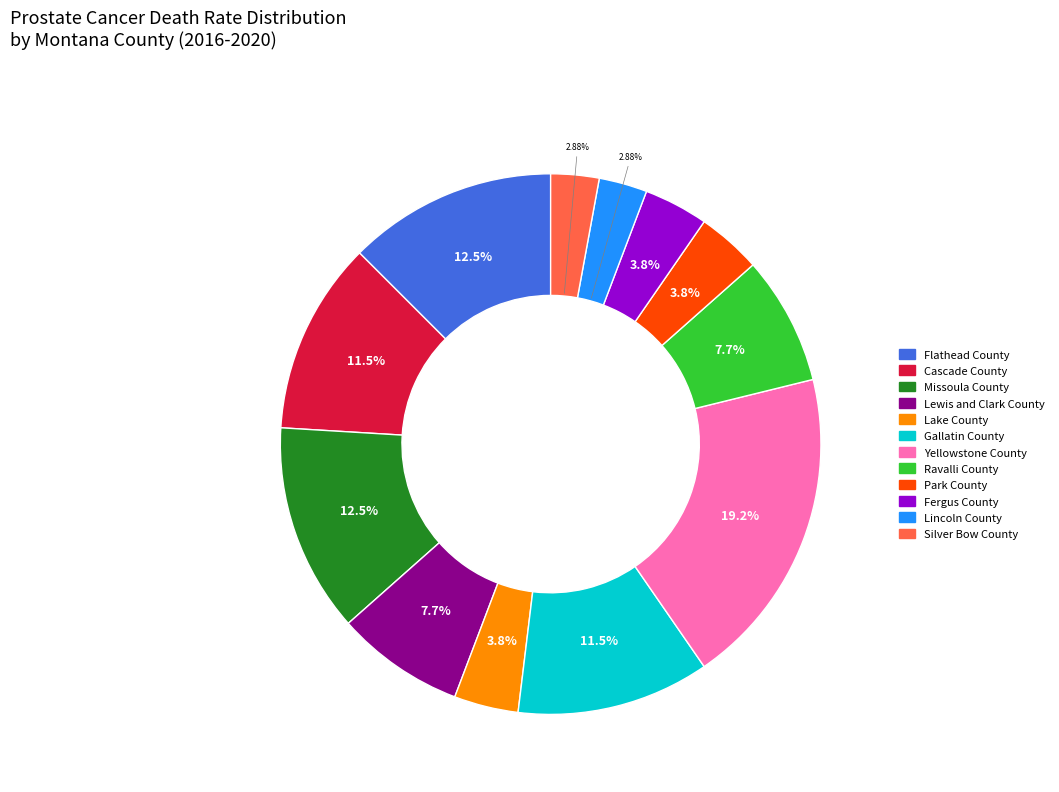

The Ravalli County slice represents 8% of the pie. True or false?

True